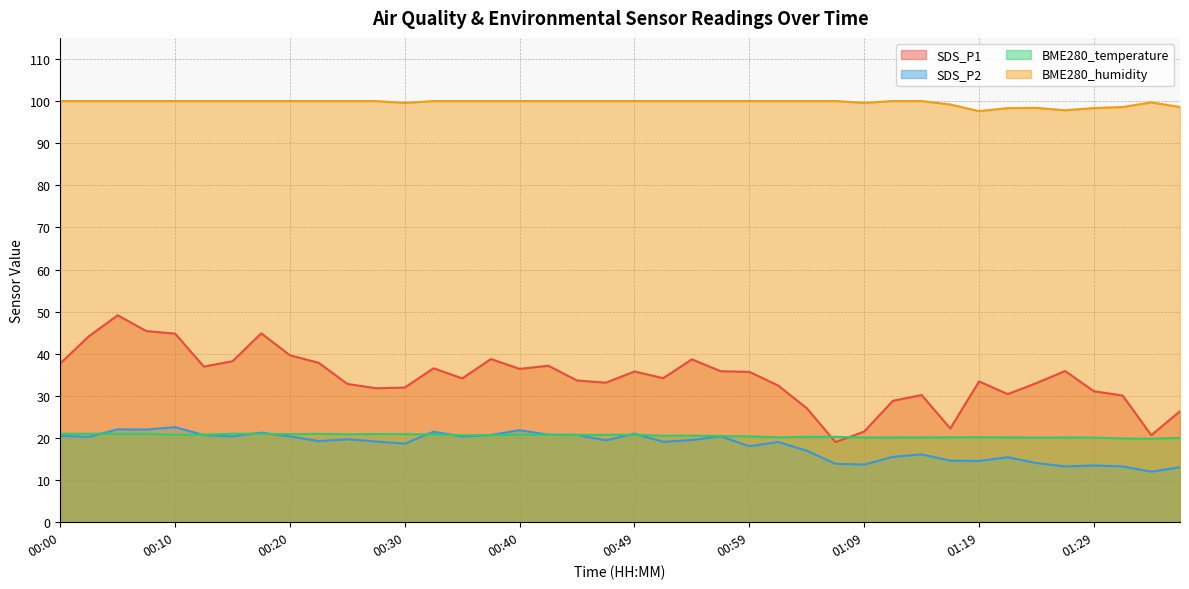

Which series has the widest spread of values?

SDS_P1